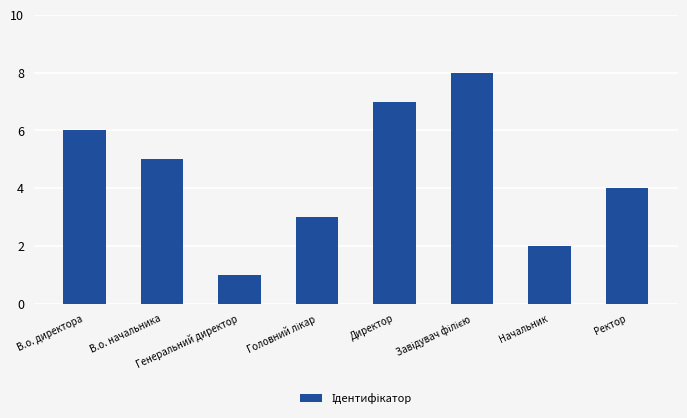

What is the maximum value shown in the chart?

8